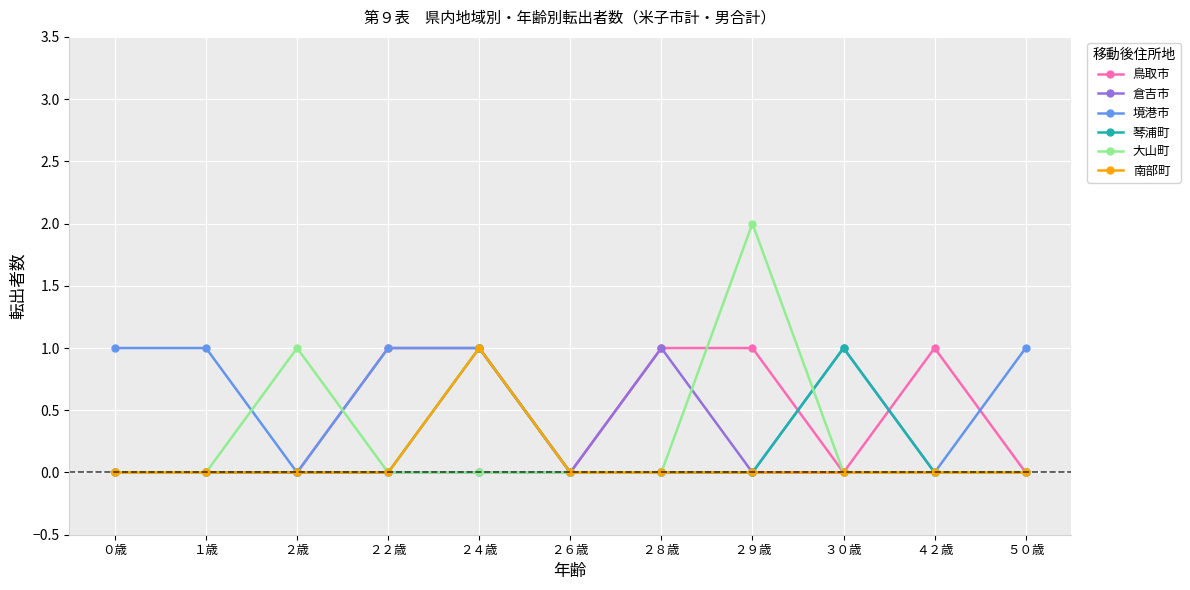

Is this an area chart (filled region under the line)?

No